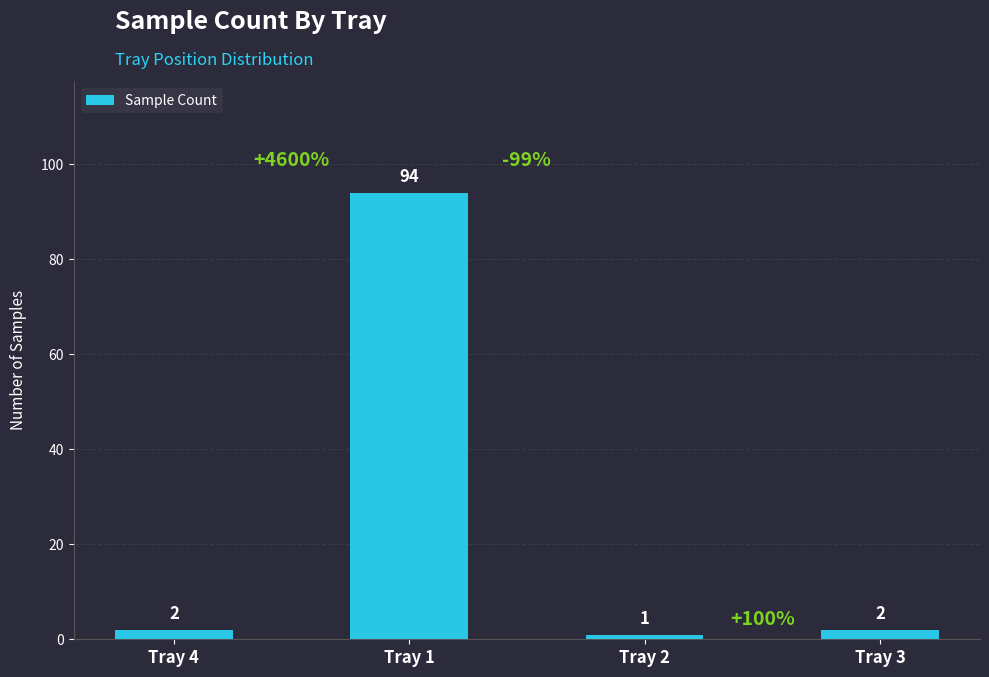

What is the label of the 3rd bar from the right?

Tray 1